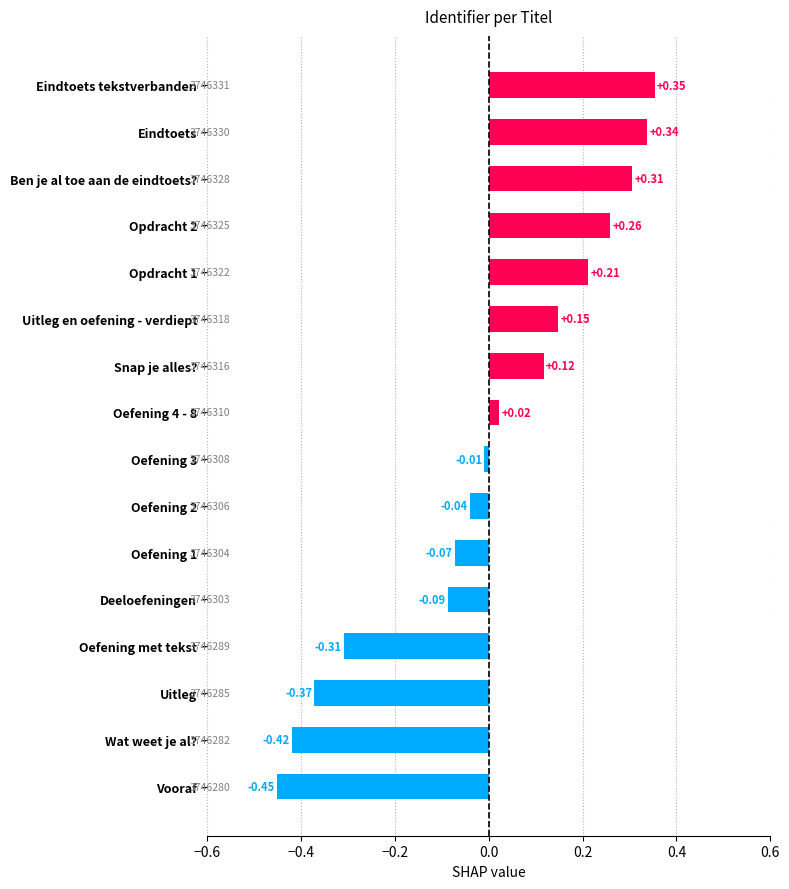

List the labels in order of value, smallest first.

Vooraf, Wat weet je al?, Uitleg, Oefening met tekst, Deeloefeningen, Oefening 1, Oefening 2, Oefening 3, Oefening 4 - 8, Snap je alles?, Uitleg en oefening - verdiept, Opdracht 1, Opdracht 2, Ben je al toe aan de eindtoets?, Eindtoets, Eindtoets tekstverbanden